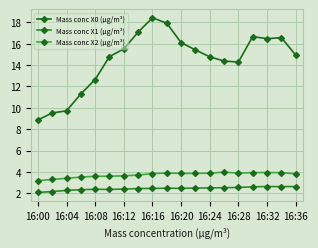

What are all the series names shown in the legend?

Mass conc X0 (μg/m³), Mass conc X1 (μg/m³), Mass conc X2 (μg/m³)